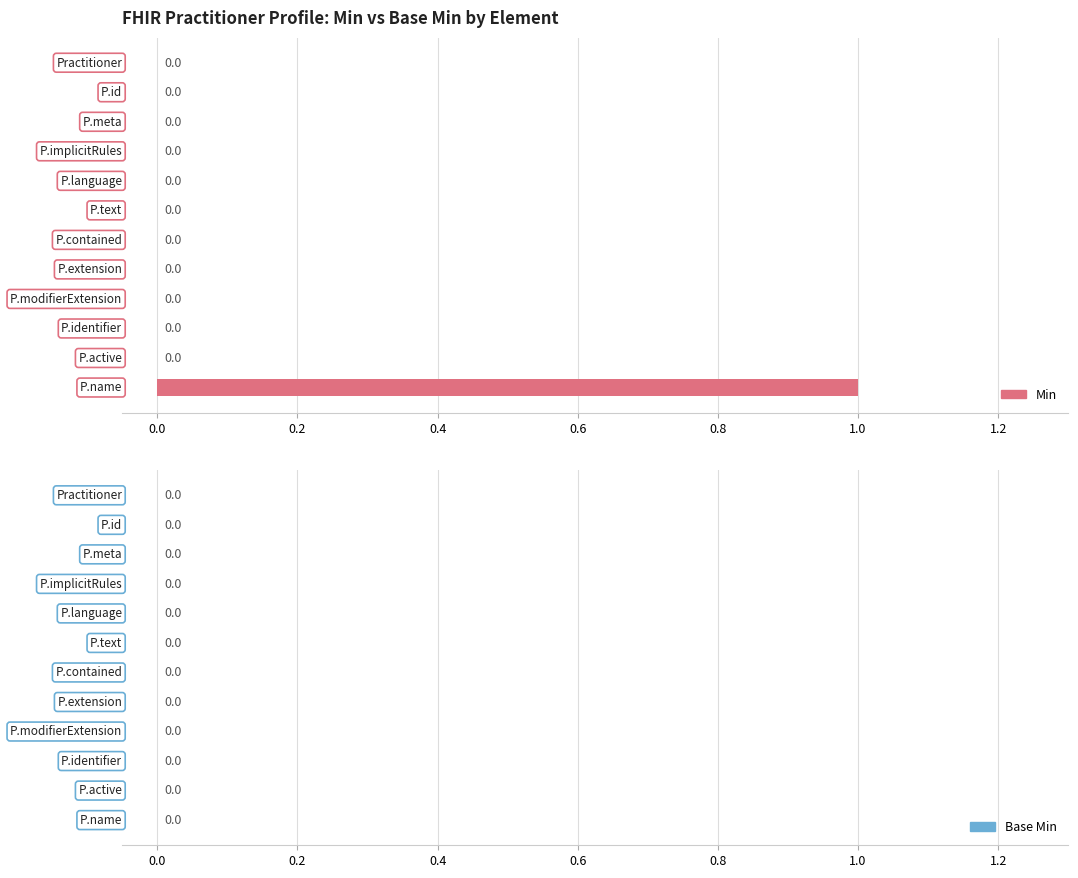

Are the bars horizontal?

Yes